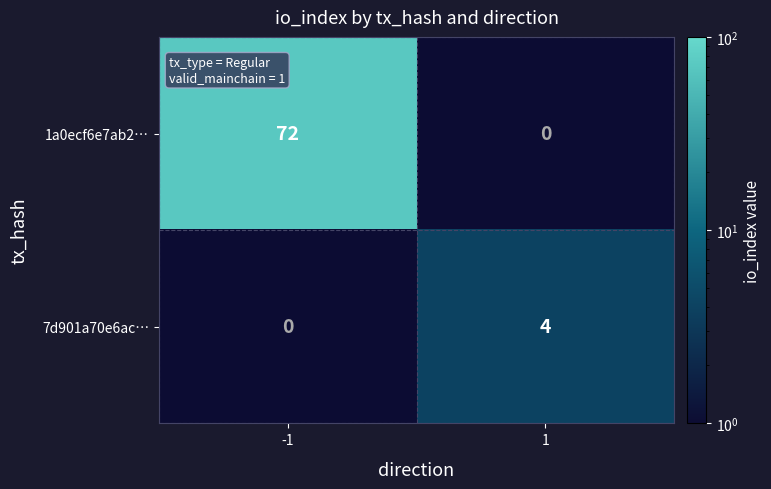

What is the difference between the maximum and minimum values in the 7d901a70e6ac… series?

4